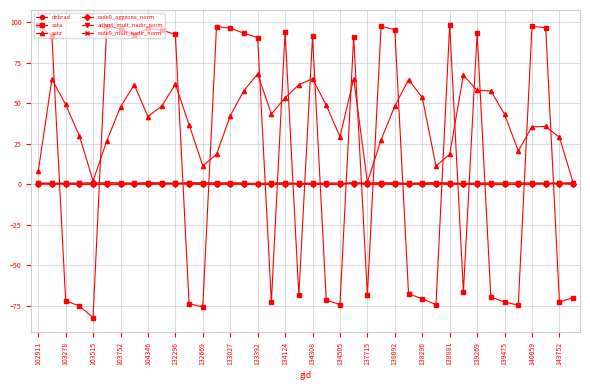

True or false: rade9_aggzone_norm has more than 1 interior local peaks.

True